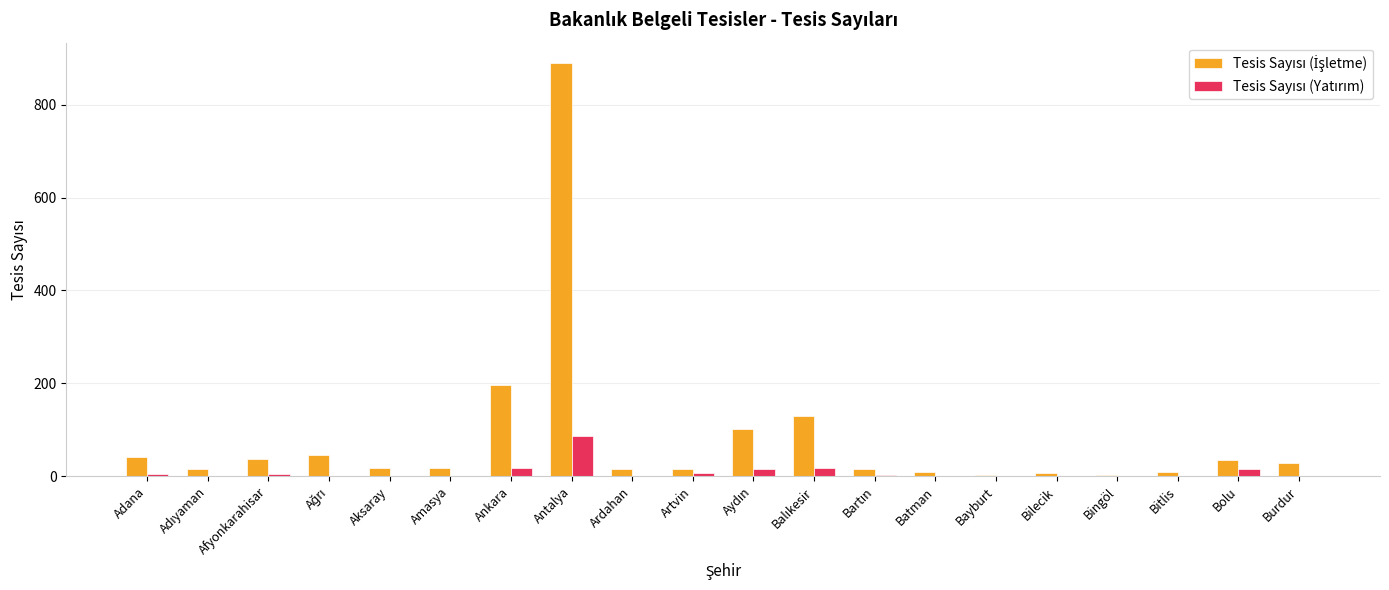

How many distinct data groups are displayed?

2